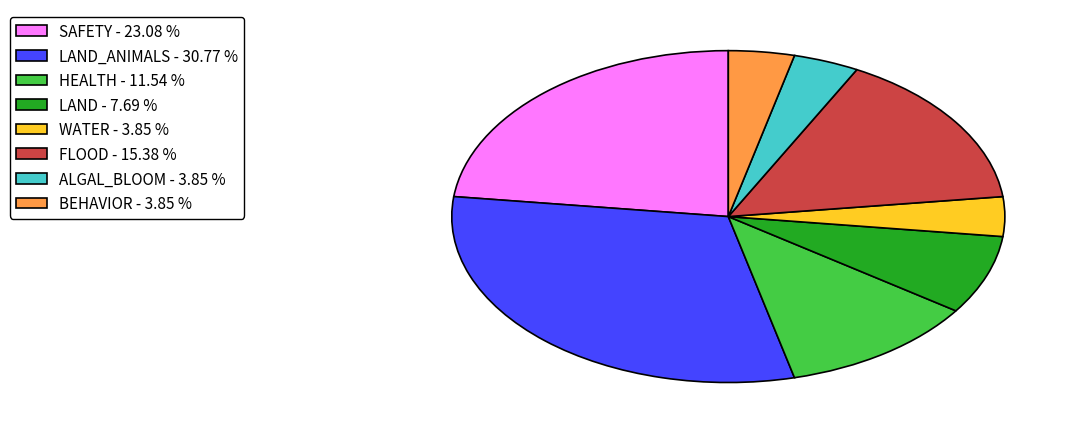

Which slice is the largest?

LAND_ANIMALS - 30.77 %